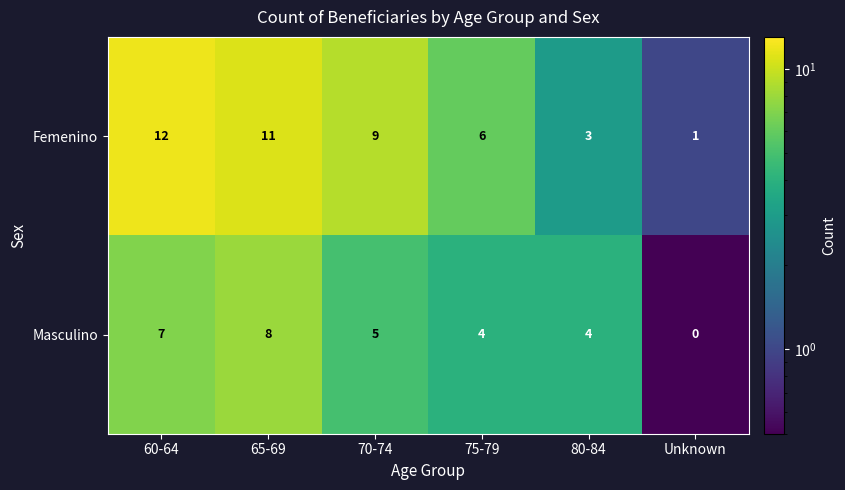

Where does the Masculino series first go above 5?

60-64